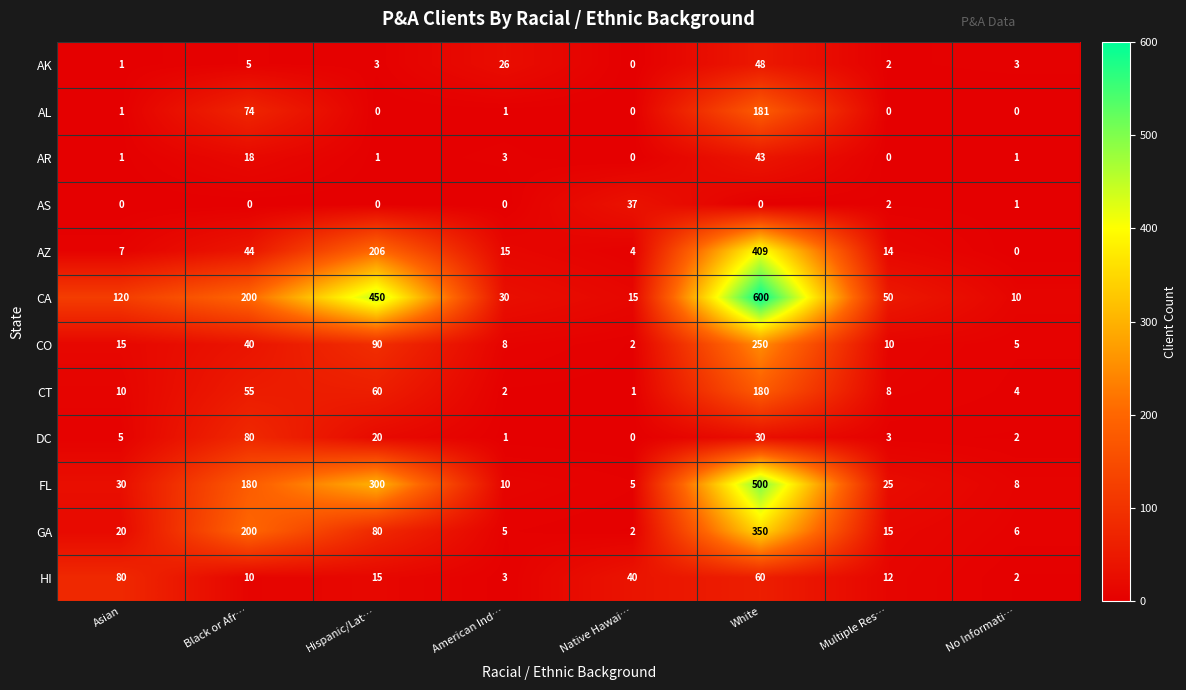

How many data points in GA are less than 20?

4